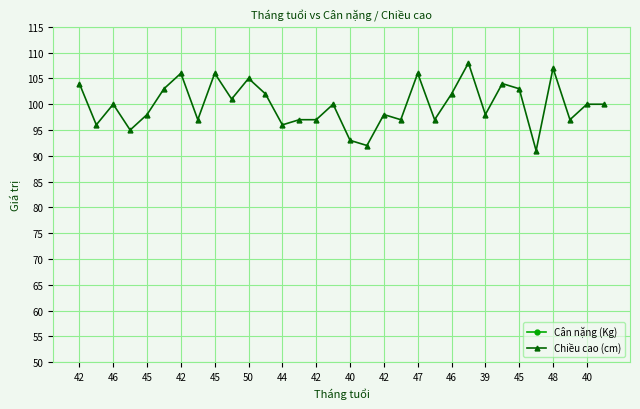

At which category does Chiều cao (cm) reach its first local valley?

46